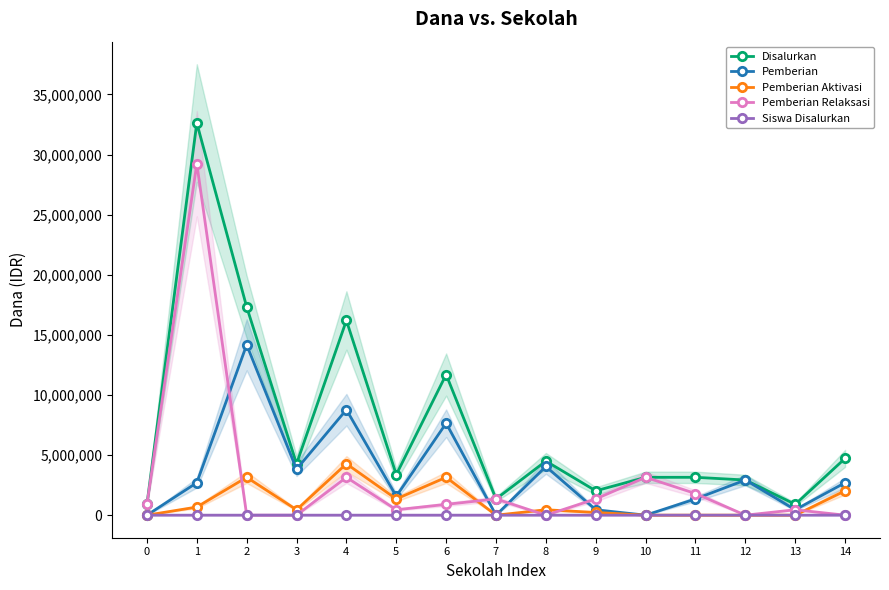

Which series has the largest total across all categories?

Disalurkan